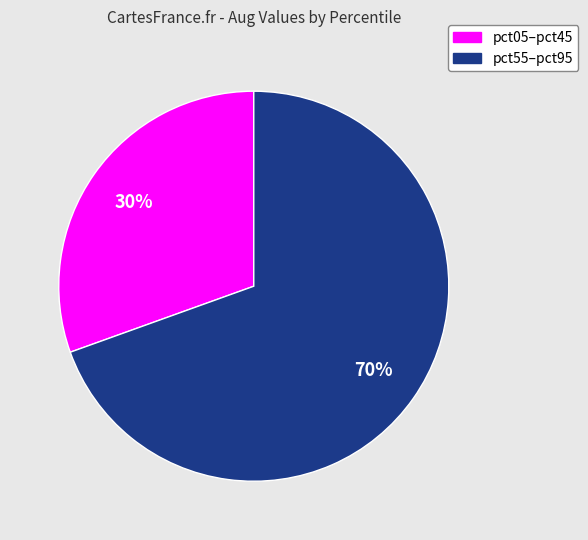

Is there any slice that represents more than half of the pie?

Yes